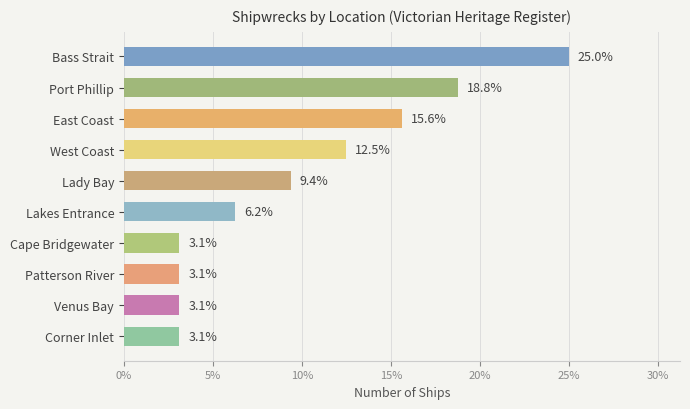

How many distinct data groups are displayed?

1